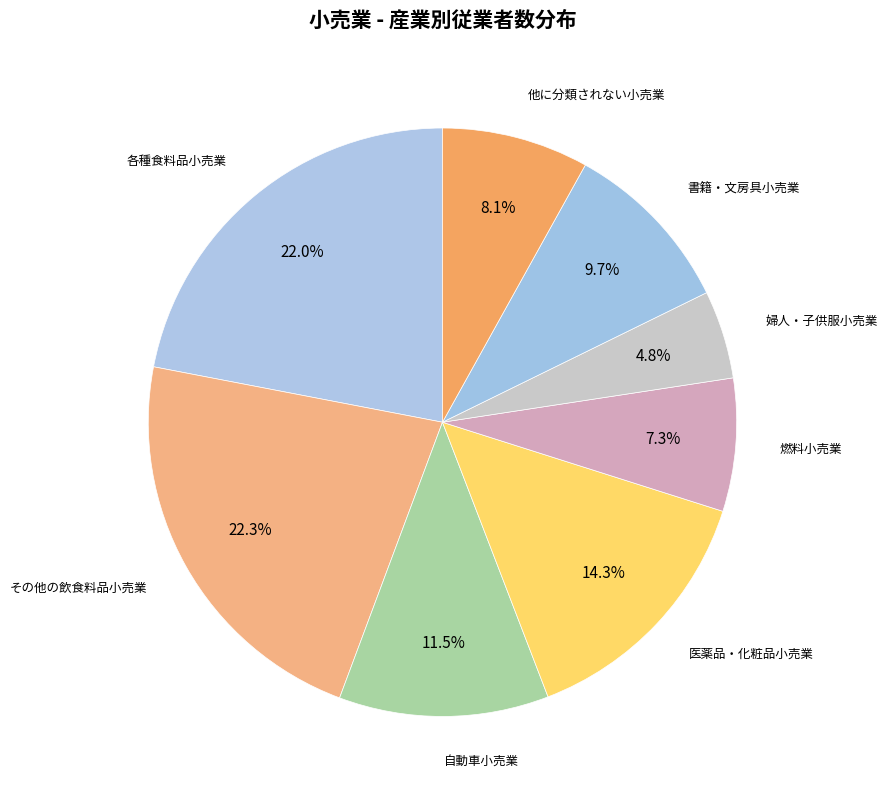

What is the smallest slice in the pie chart?

婦人・子供服小売業